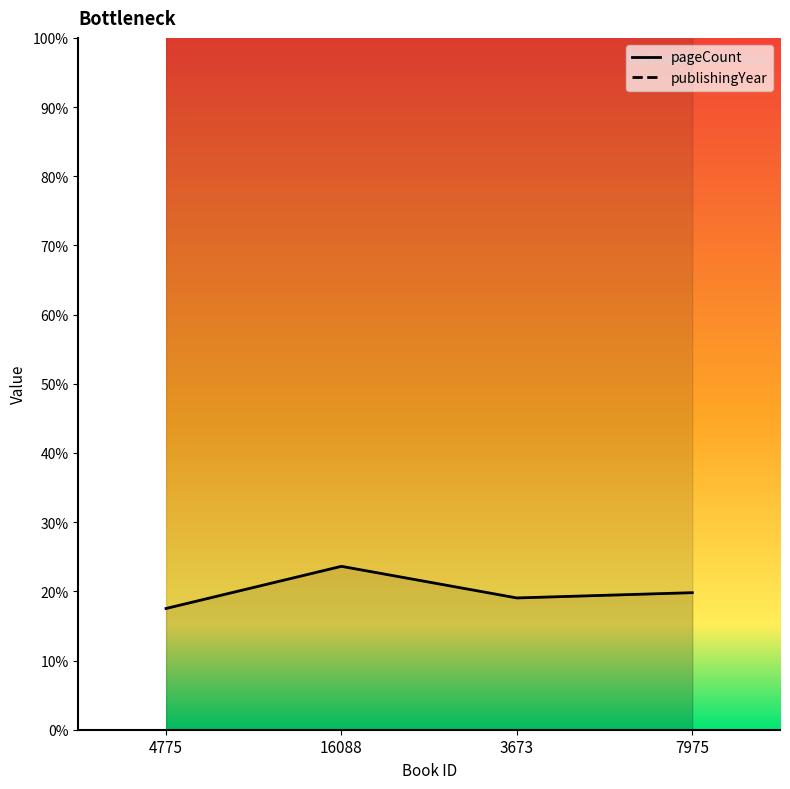

Does the chart have visible grid lines?

No